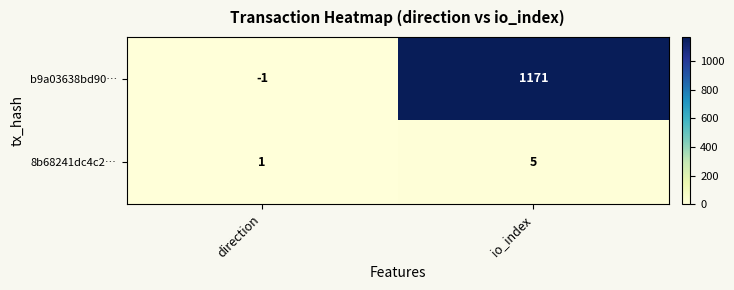

Which category has the highest value across all series?

io_index